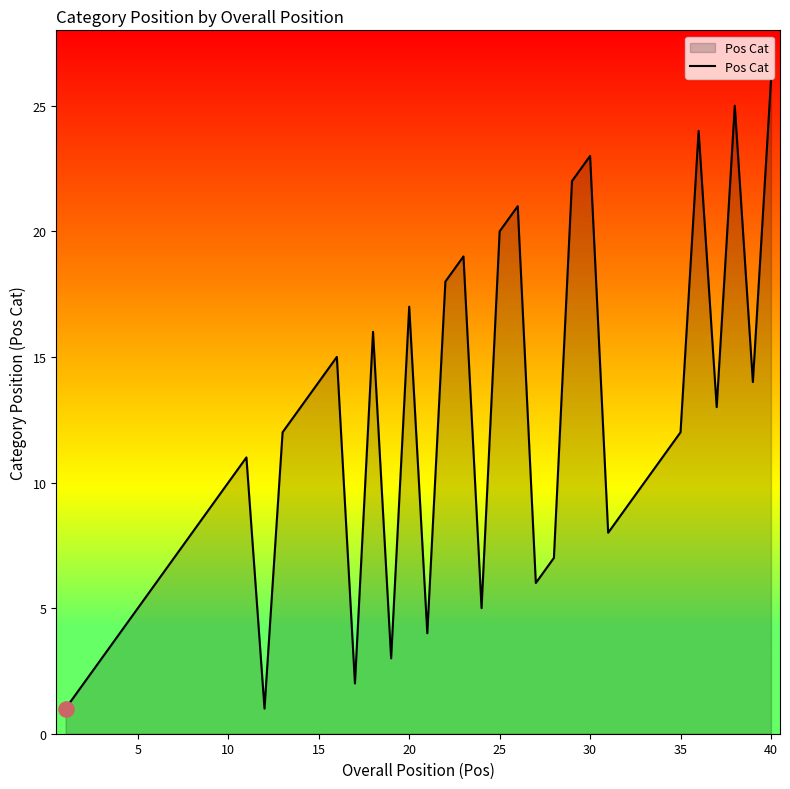

What is the difference between the maximum and minimum values?

25